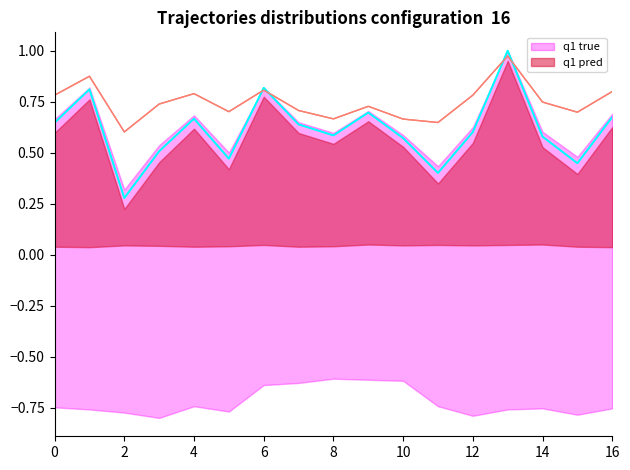

What is the difference between the maximum and second lowest values in the q1 true series?

0.6